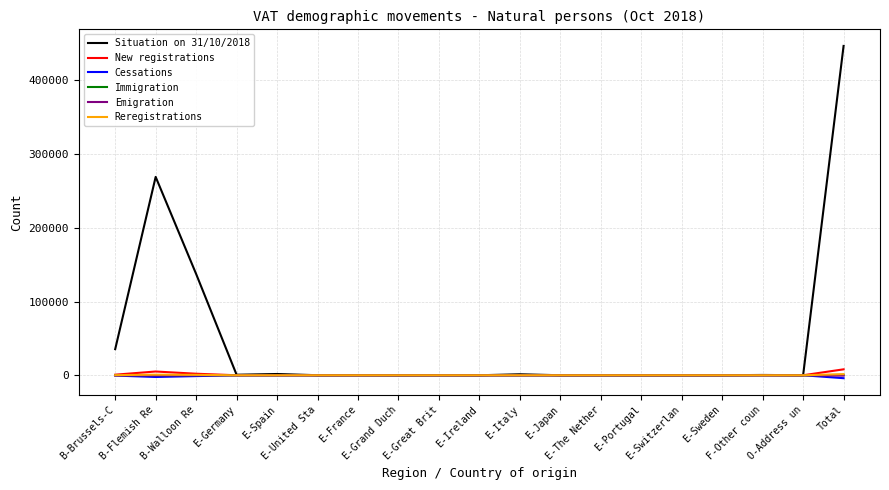

What is the average value of the Immigration series?

53